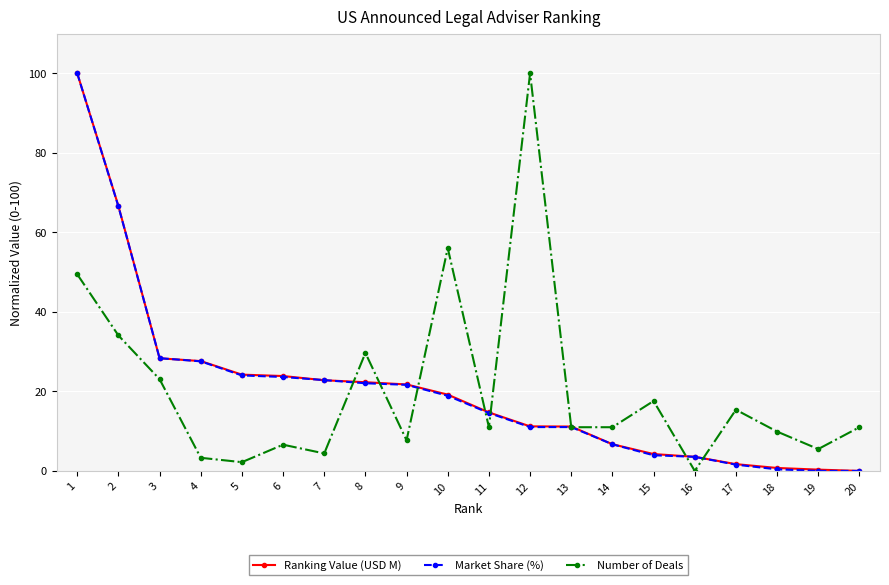

What is the difference between the highest and lowest values at 9?

14.1